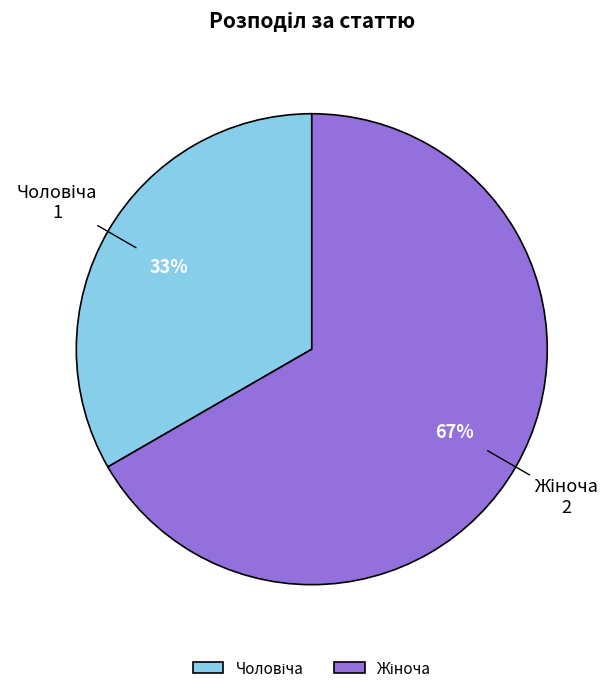

Is there a majority slice in this chart?

Yes